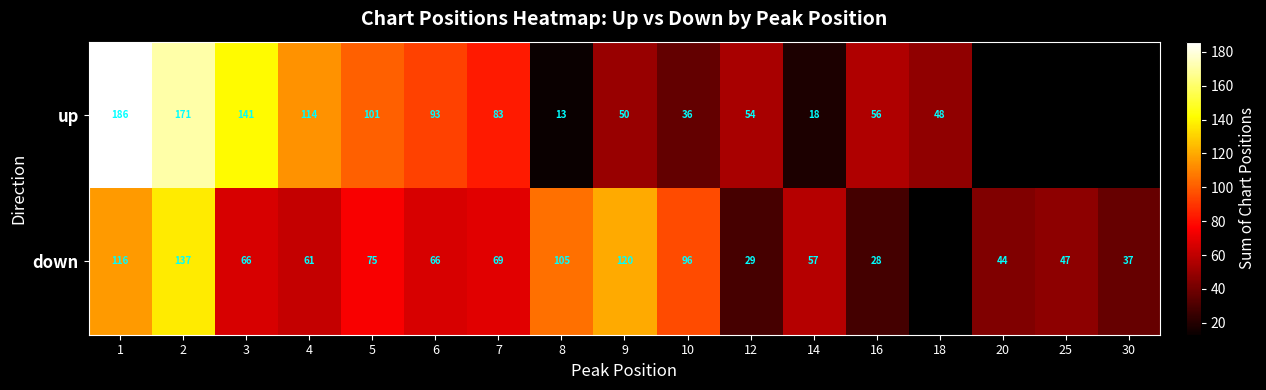

At 5, list the series in order from largest to smallest.

up, down